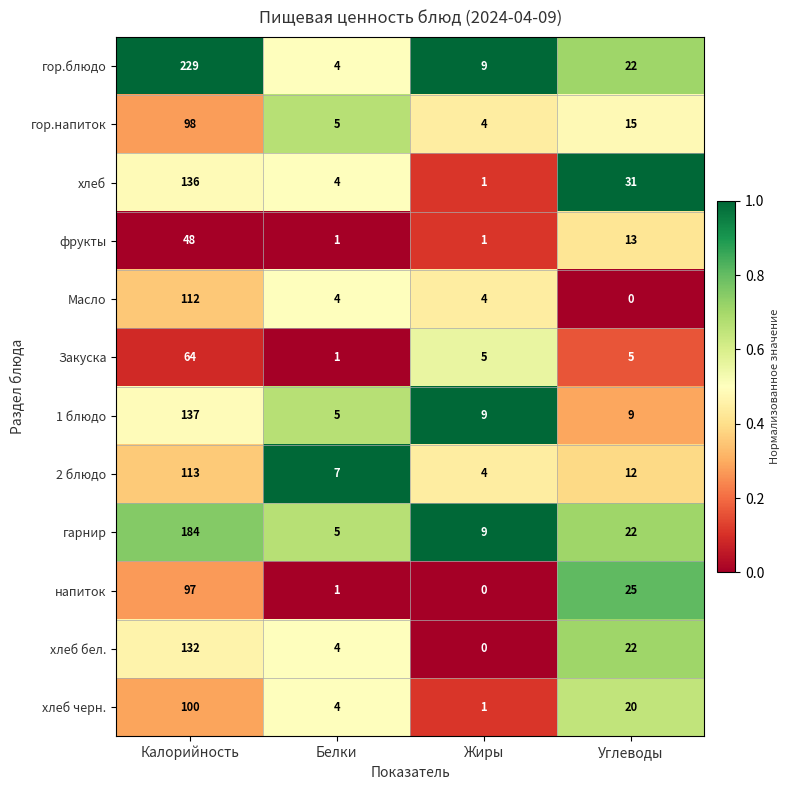

Between Белки and Жиры, which series saw the biggest shift?

гор.блюдо